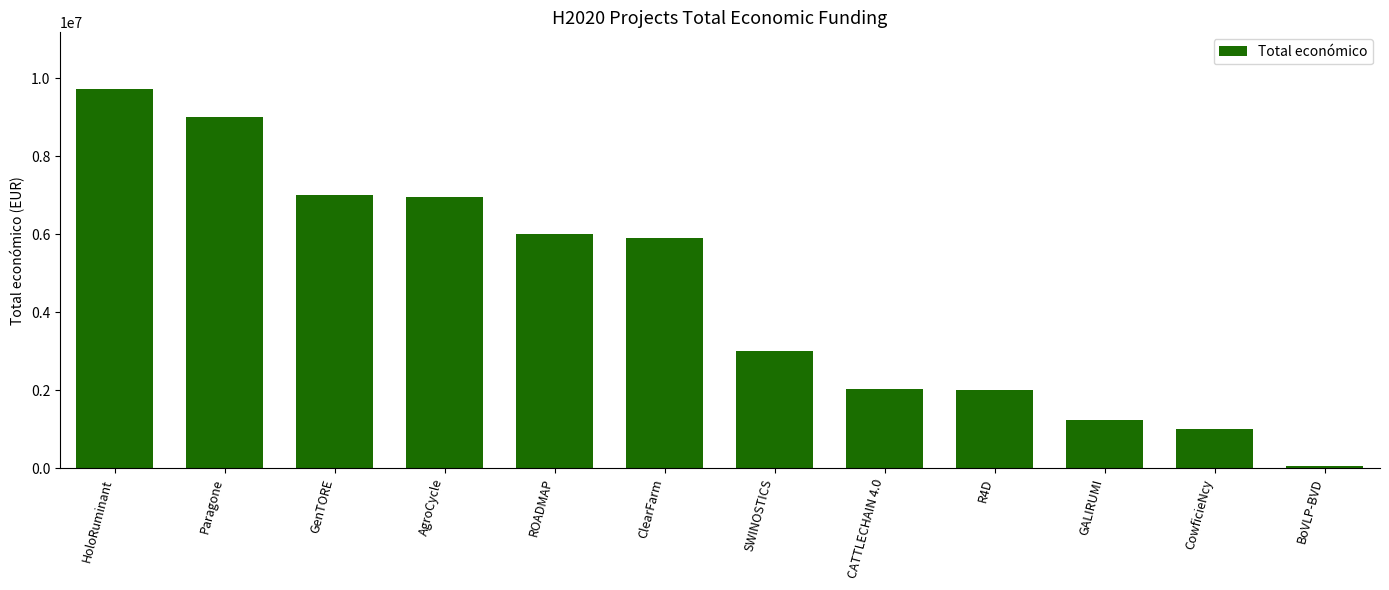

What is the change in value from ROADMAP to BoVLP-BVD?

-5949753